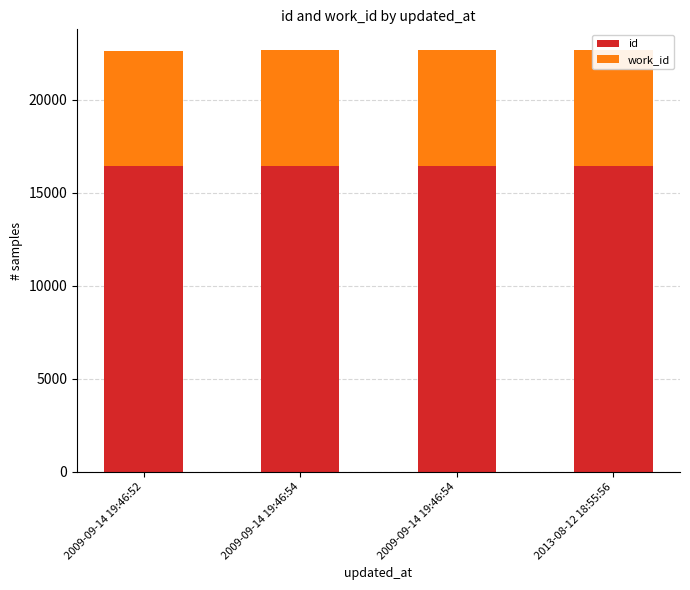

Is the value of work_id at 2009-09-14 19:46:54 greater than the value of id at 2009-09-14 19:46:54?

No